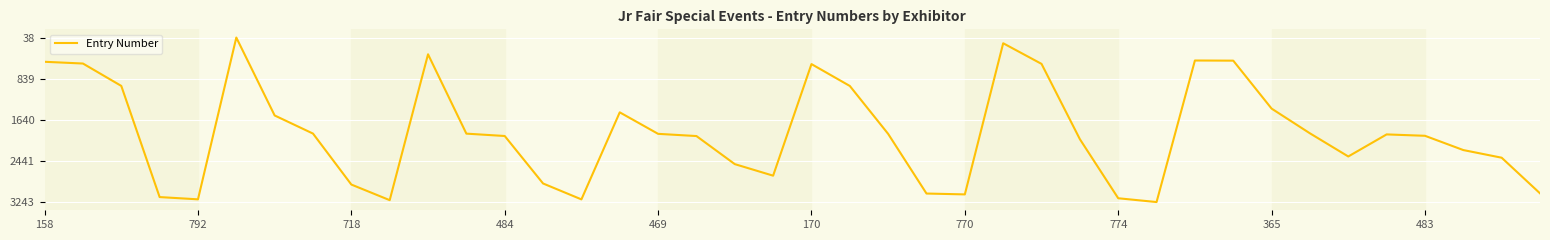

What is the greatest value displayed?

3243